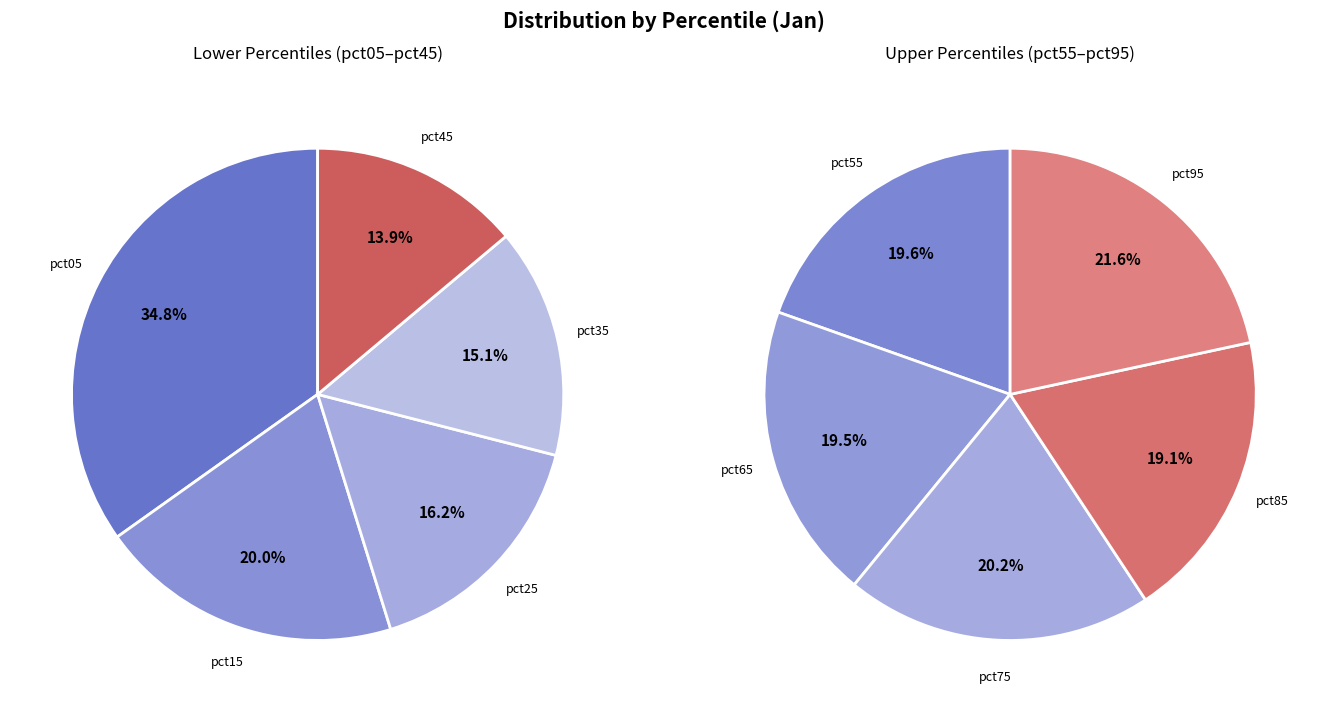

Which category has the smallest portion of the pie?

pct85